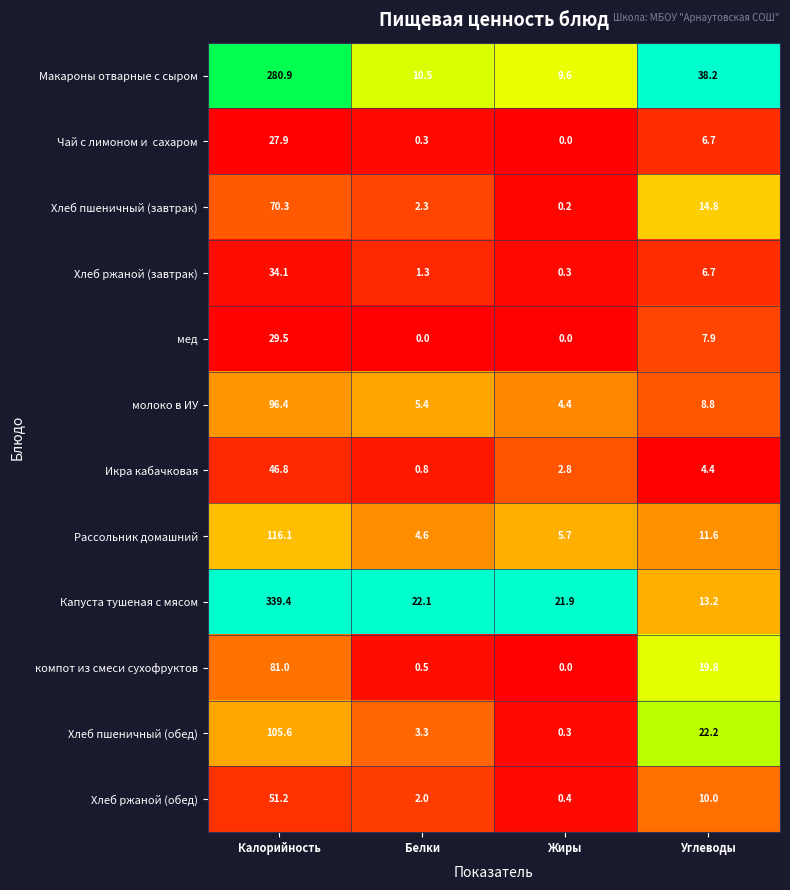

What is the difference between the maximum and minimum values in the Хлеб пшеничный (завтрак) series?

70.1